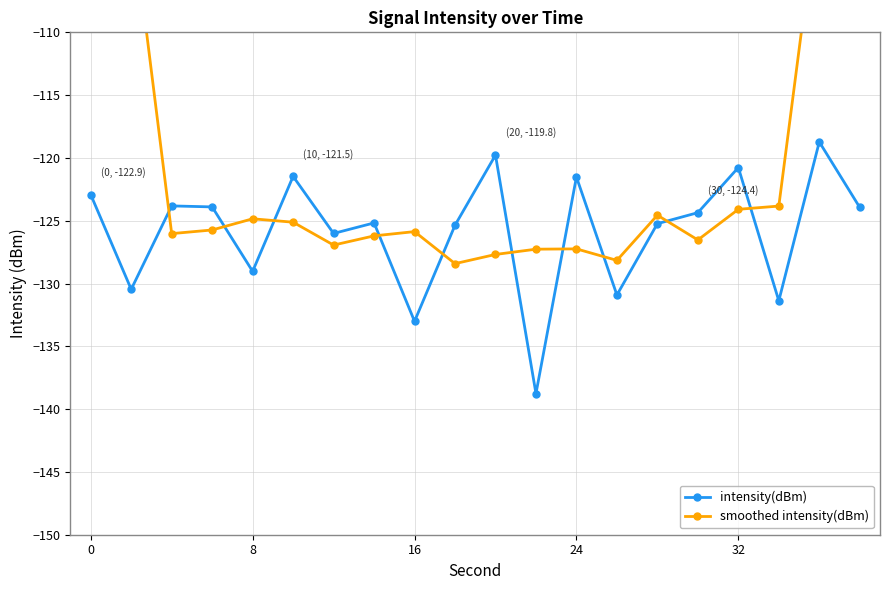

What is the minimum value for intensity(dBm)?

-138.8